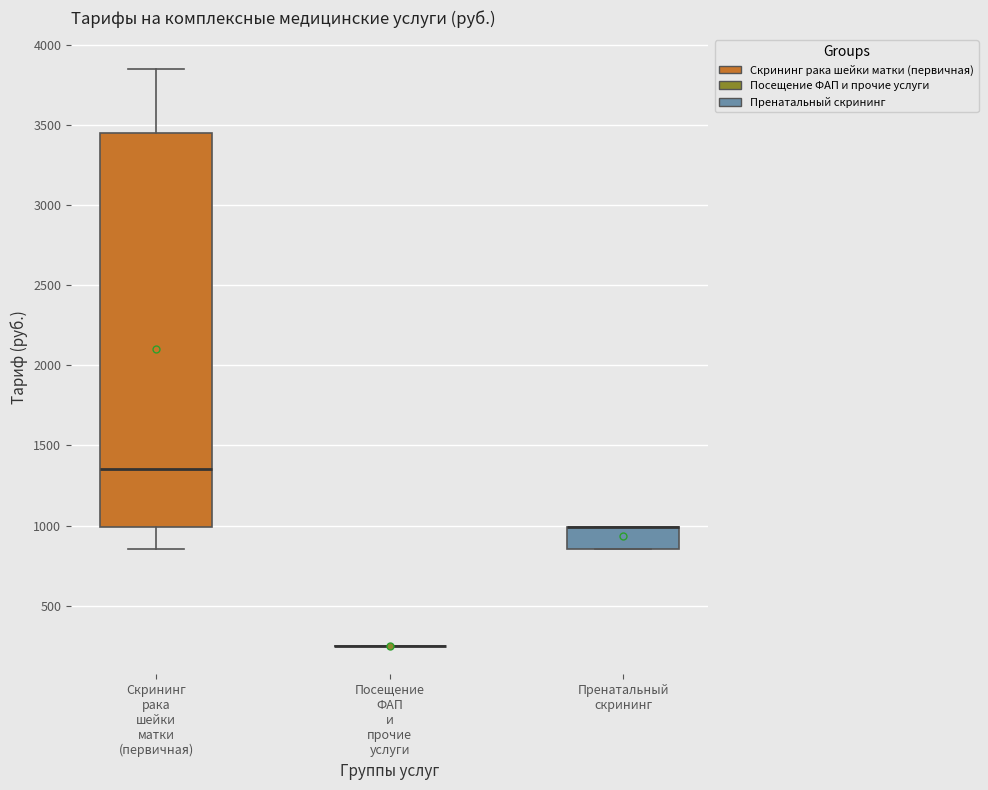

Reading left to right, read every box against the y-axis: the position of its median line, the range the box covers, and the ends of its whiskers. The values are not printed on the chart, so give them approximately, as read against the axis.

Скрининг рака шейки матки (первичная): median 1350, box 1000 to 3450, whiskers 850 to 3850
Посещение ФАП и прочие услуги: box collapsed to a line at 250, whiskers 250 to 250
Пренатальный скрининг: median 1000 (drawn on the box's upper edge), box 850 to 1000, whiskers 850 to 1000